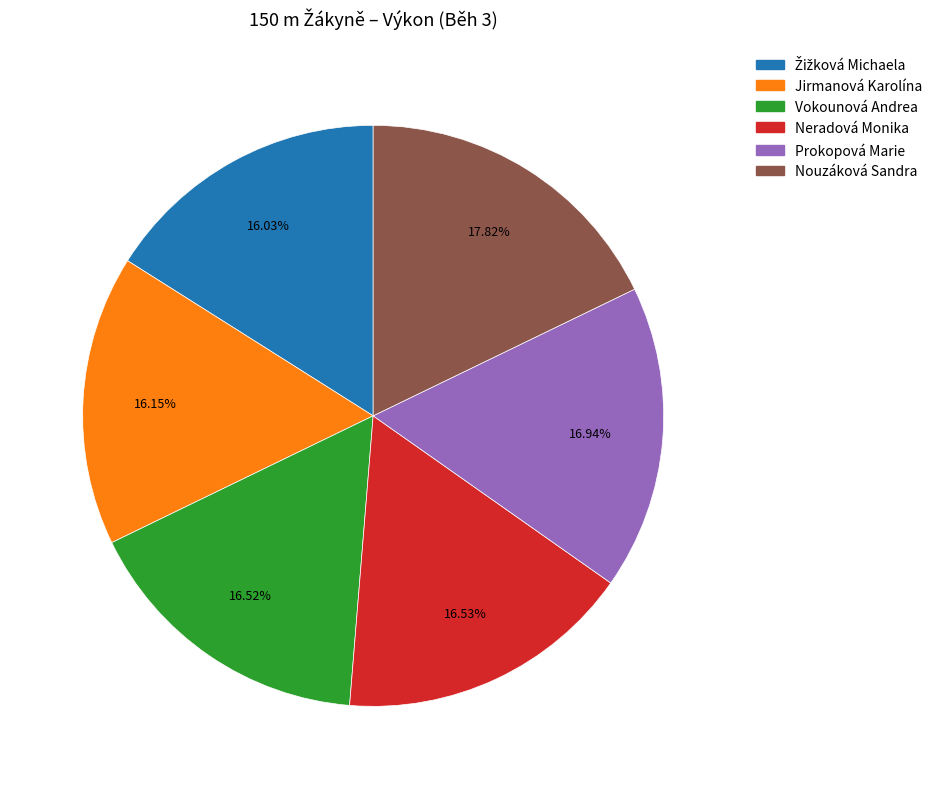

Does Nouzáková Sandra represent more than half of the total?

No